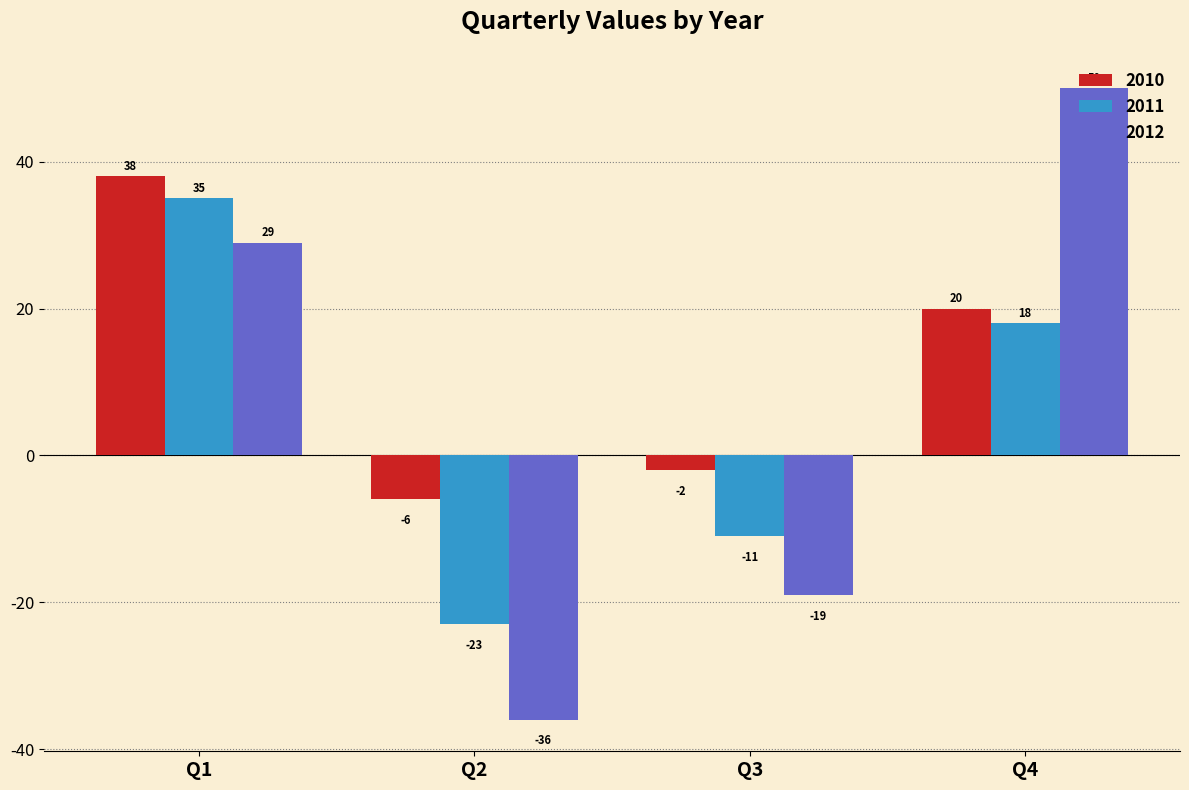

Rank the series at Q4 from highest to lowest value.

2012, 2010, 2011